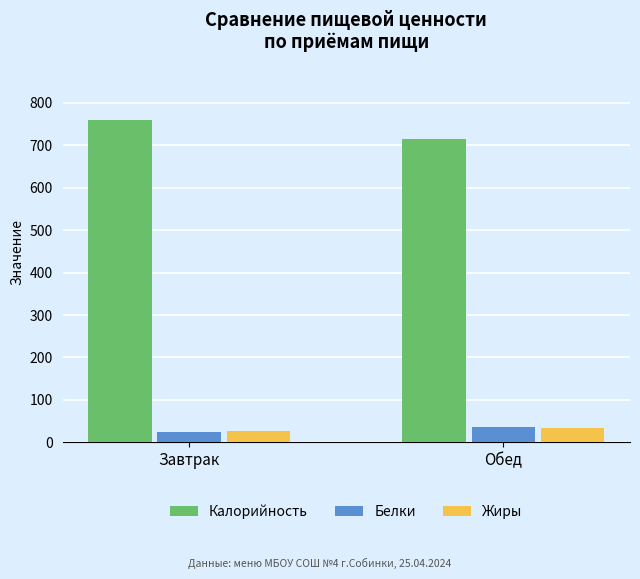

Are the bars grouped side by side (vs. stacked)?

Yes